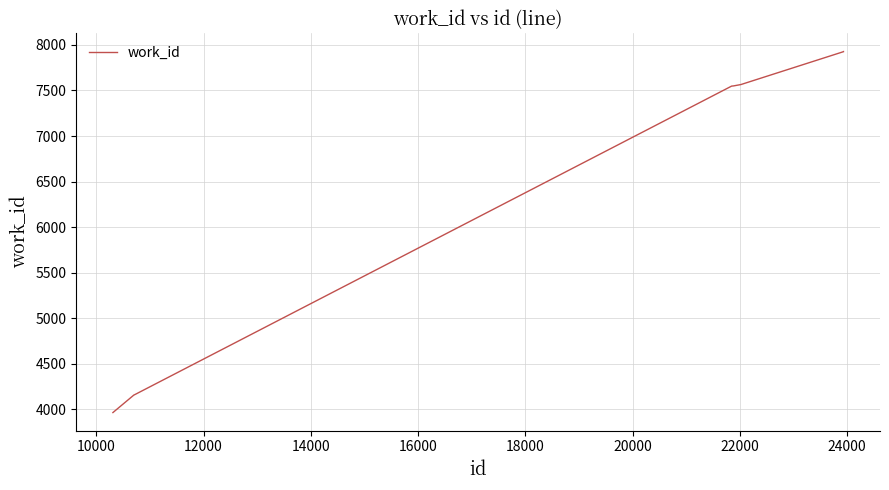

How many lines are shown in the chart?

1